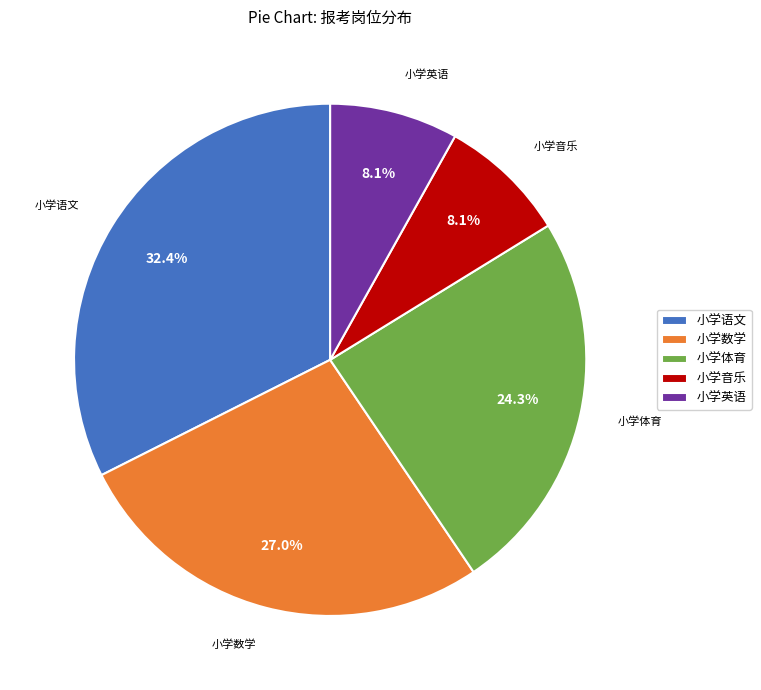

Does any single category account for the majority?

No